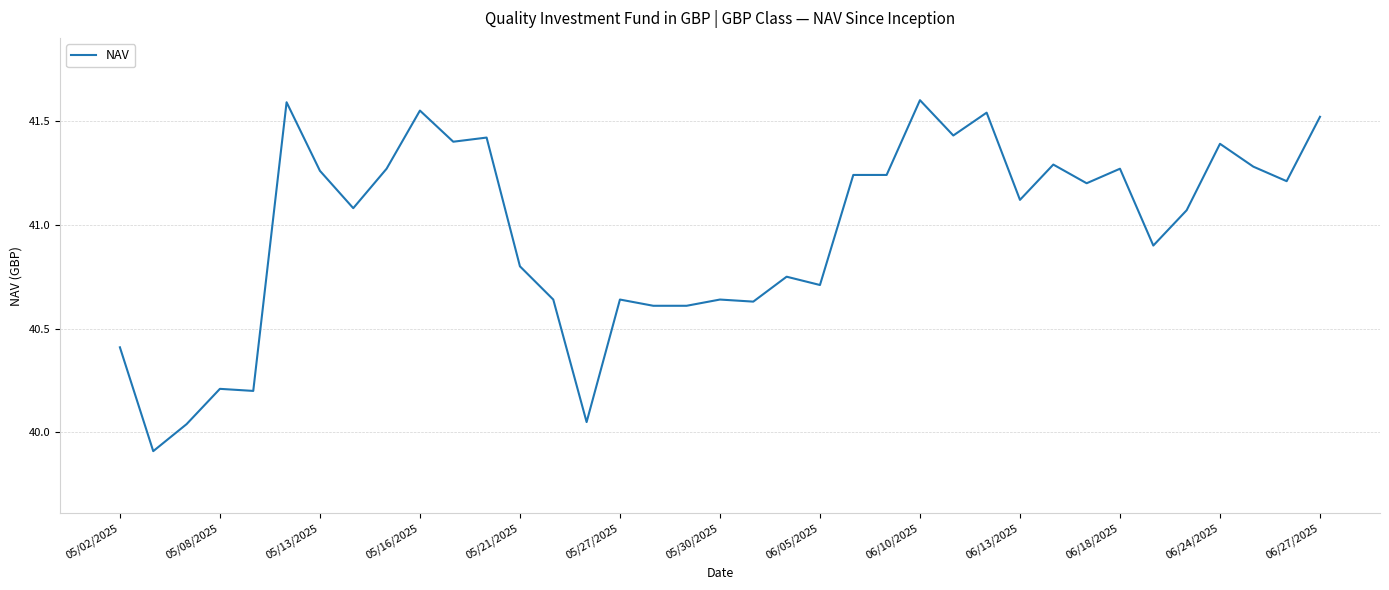

What is the minimum value shown in the chart?

39.9